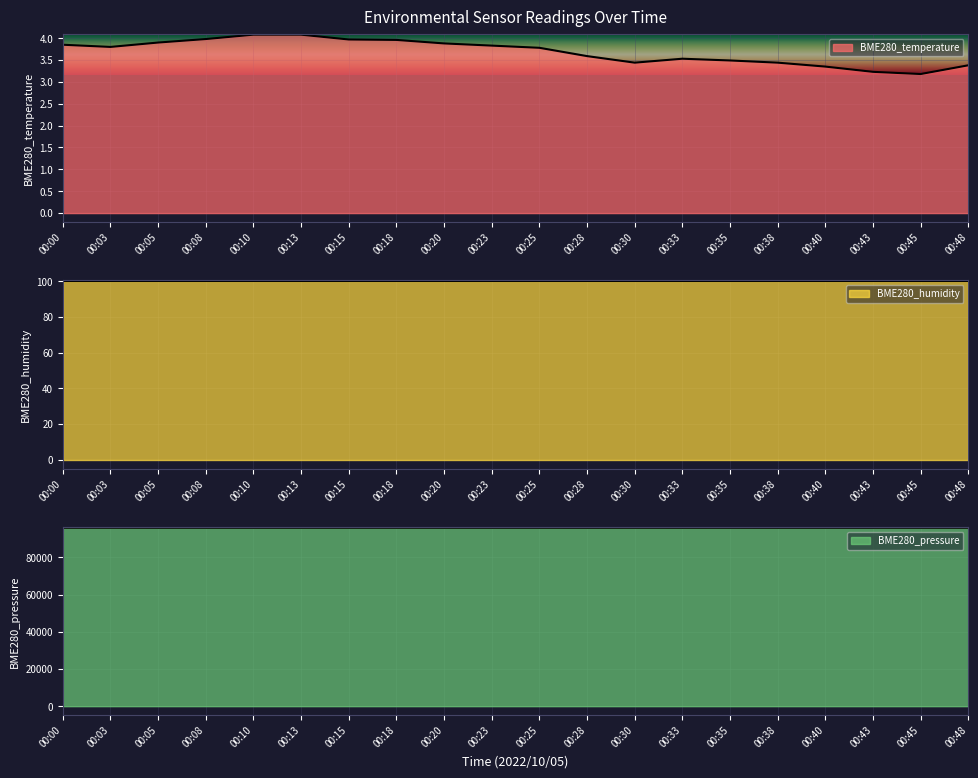

At which category does BME280_pressure reach its first local peak?

00:03